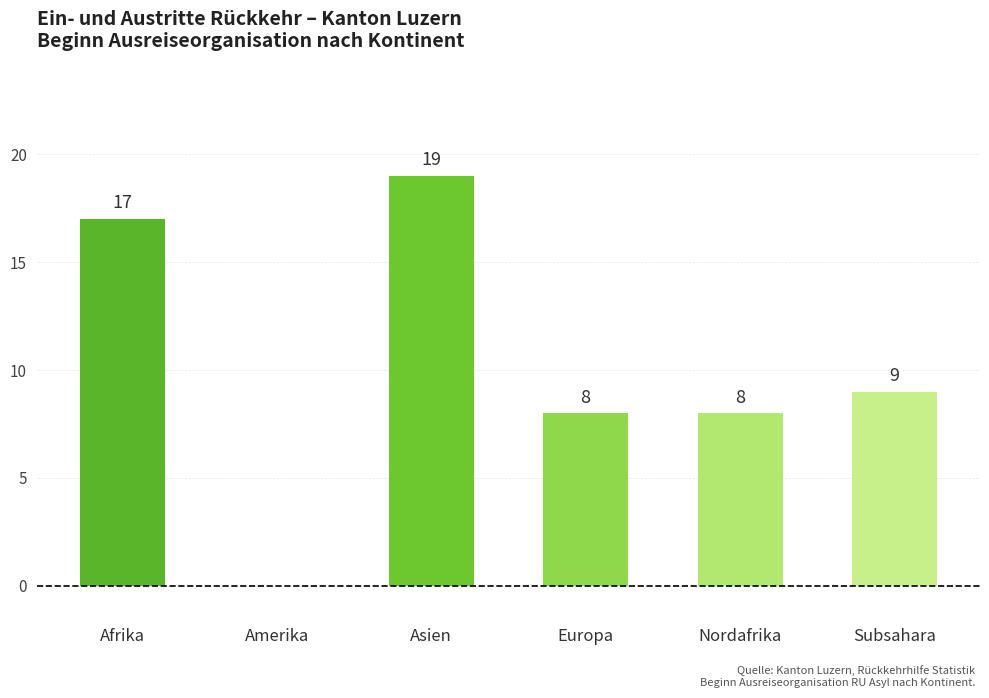

What is the greatest value displayed?

19